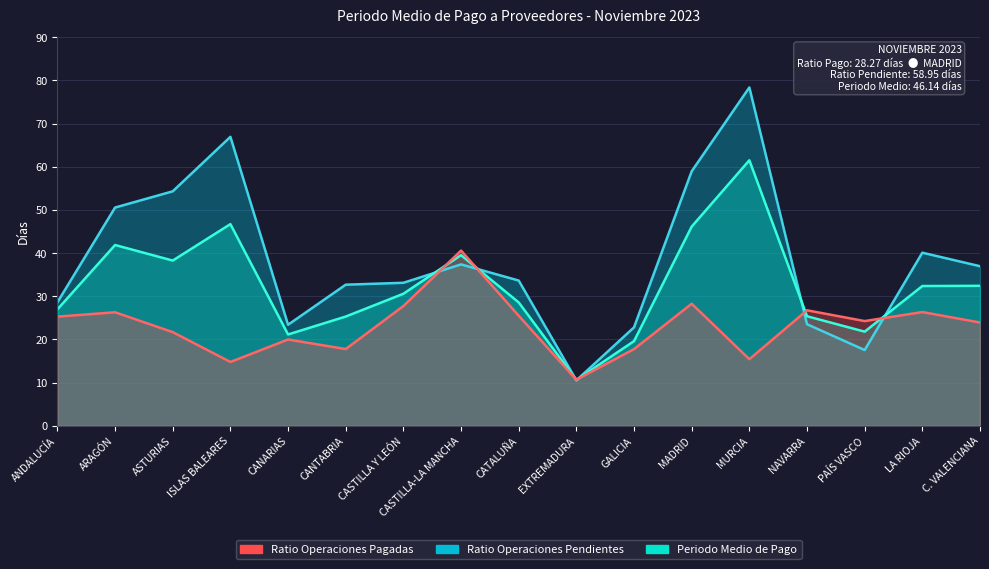

At which category does Periodo Medio de Pago reach its first local valley?

ASTURIAS